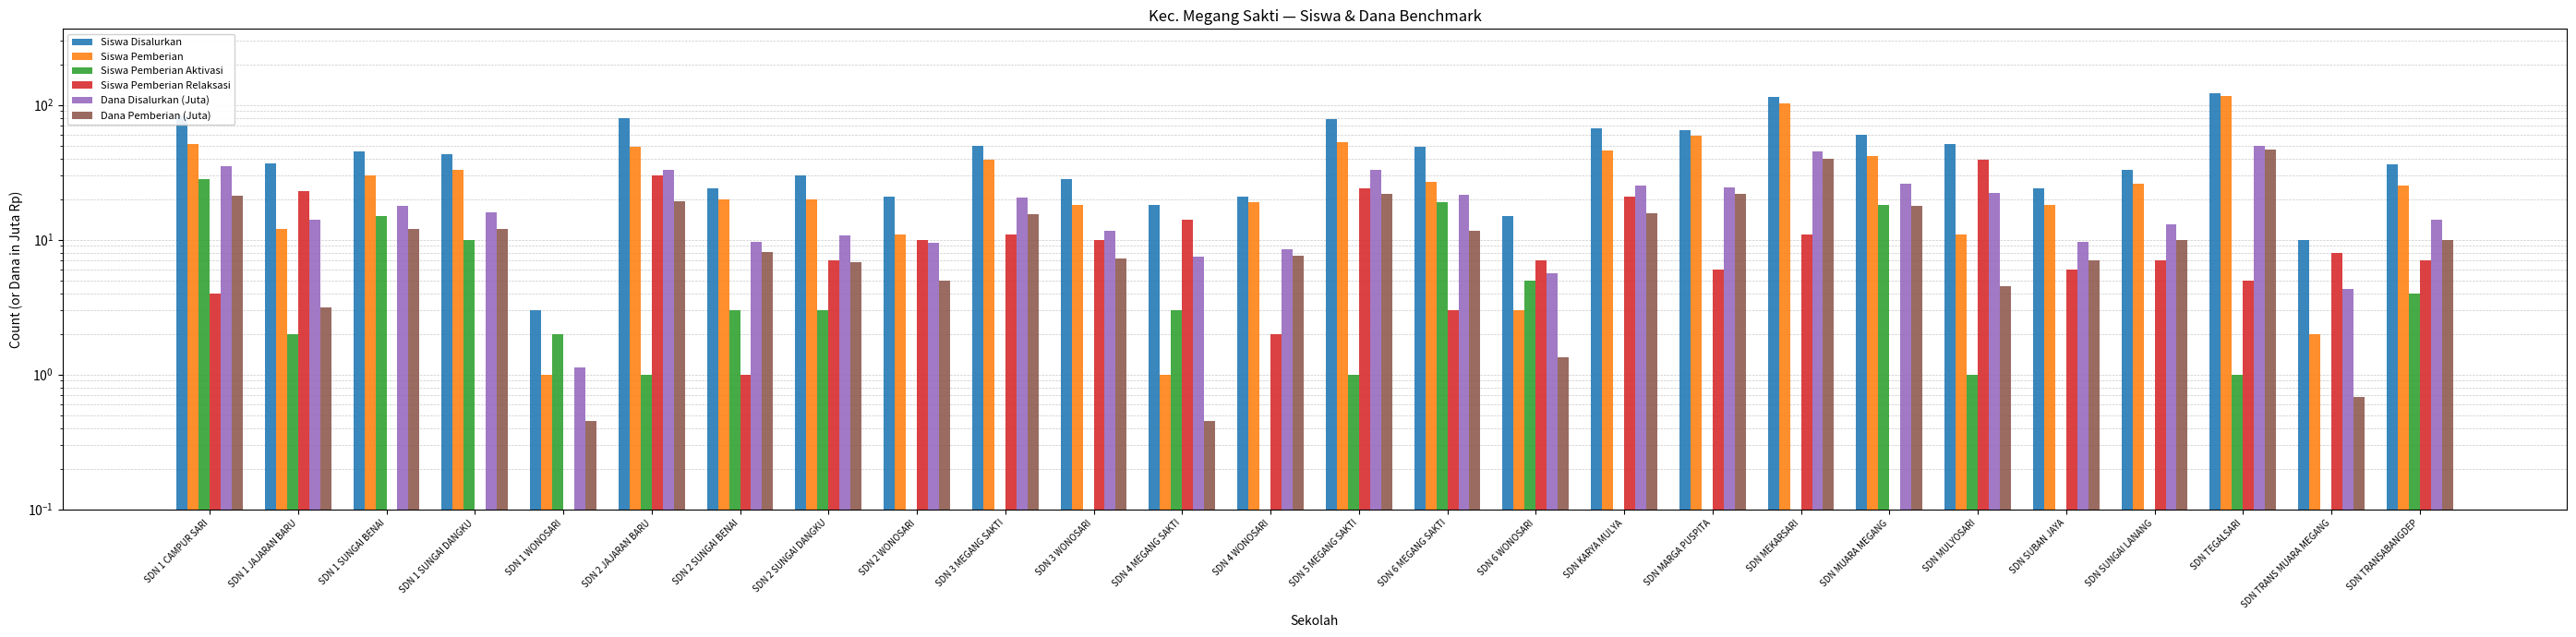

True or false: Siswa Pemberian Aktivasi has a value of 7.7 at SDN 6 WONOSARI.

False